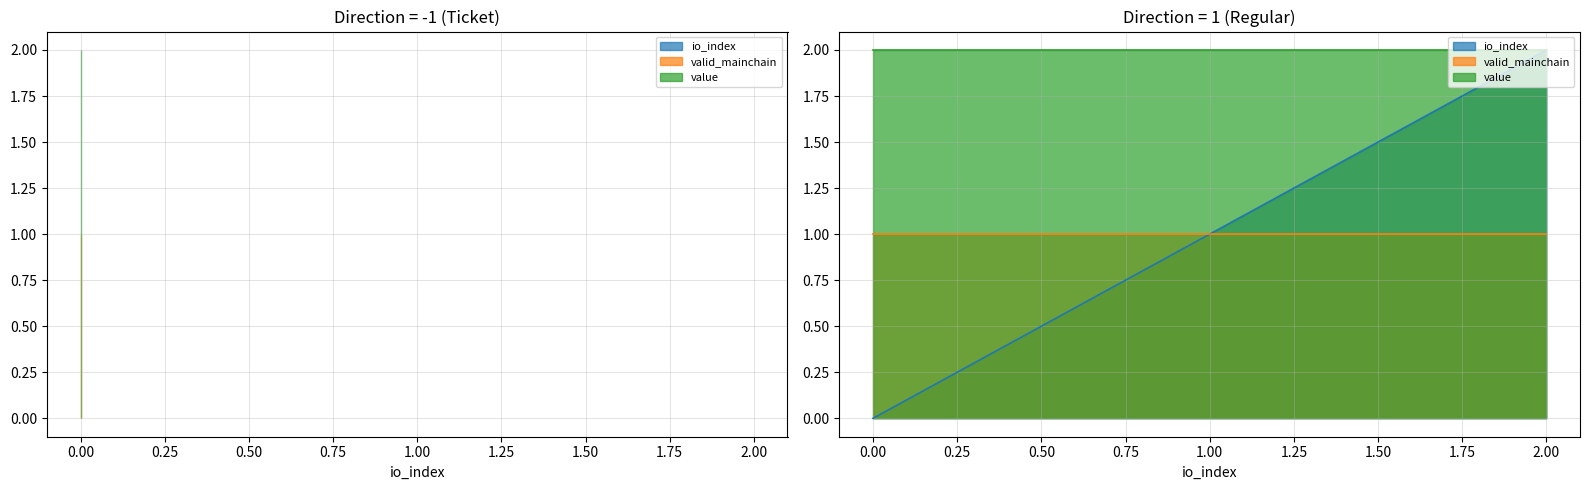

Is it true that valid_mainchain equals 1.8 at 1?

False